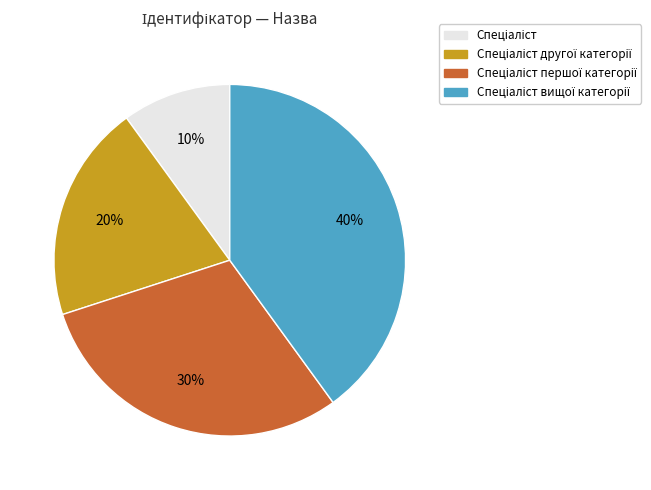

To the nearest percent, what is the difference between the largest and smallest slice percentages?

30%